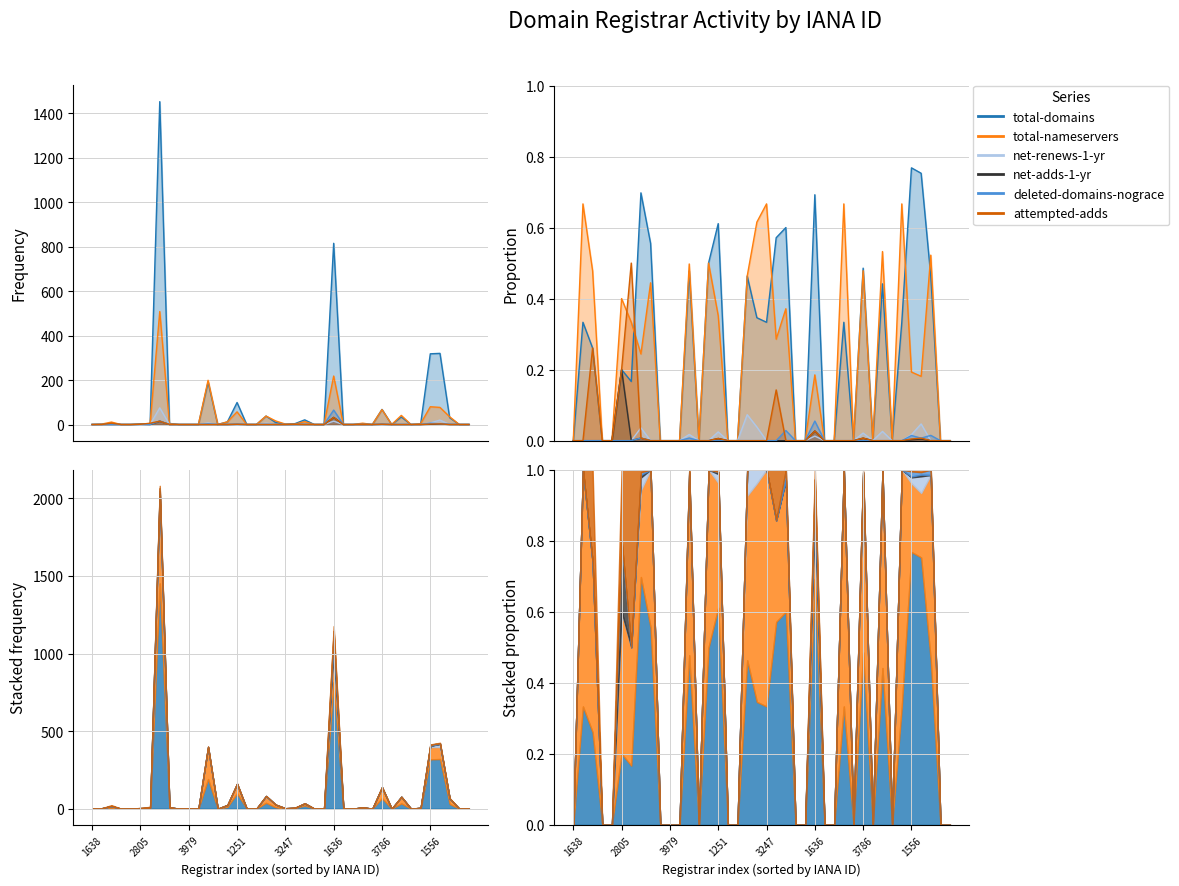

True or false: net-adds-1-yr and attempted-adds cross at least once.

False